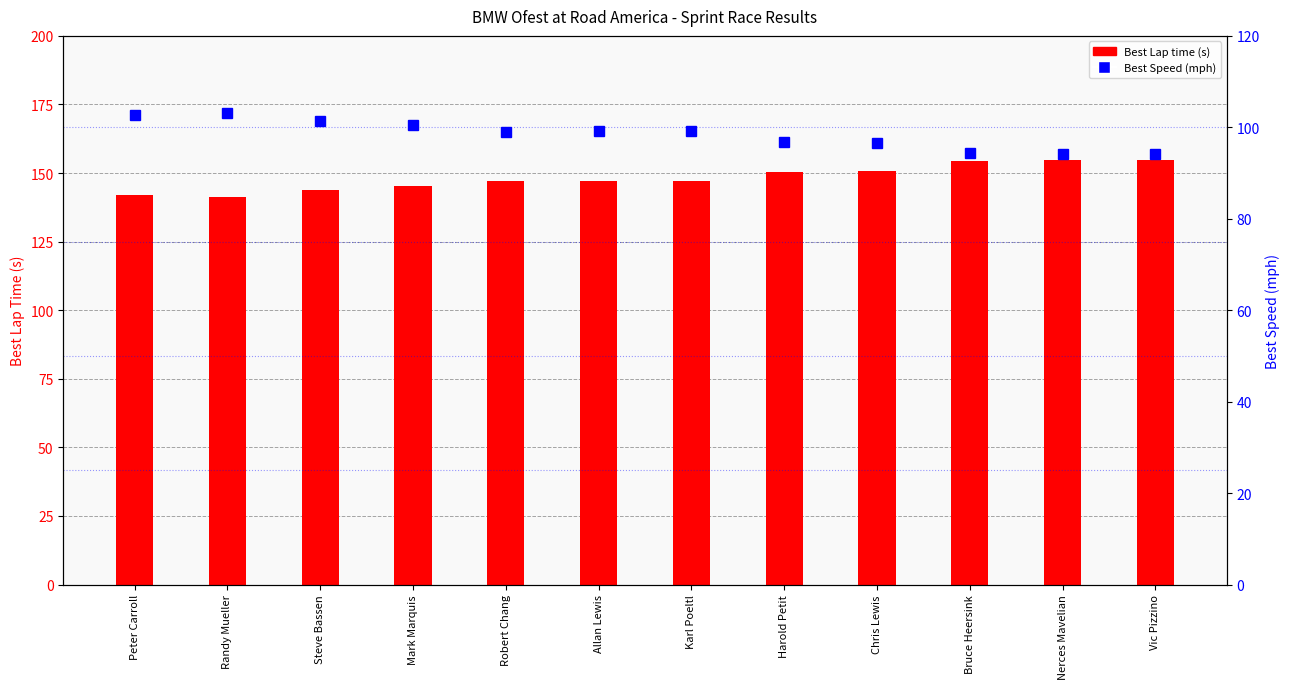

What is the difference between the Best Lap time values at Allan Lewis and Chris Lewis?

3.8